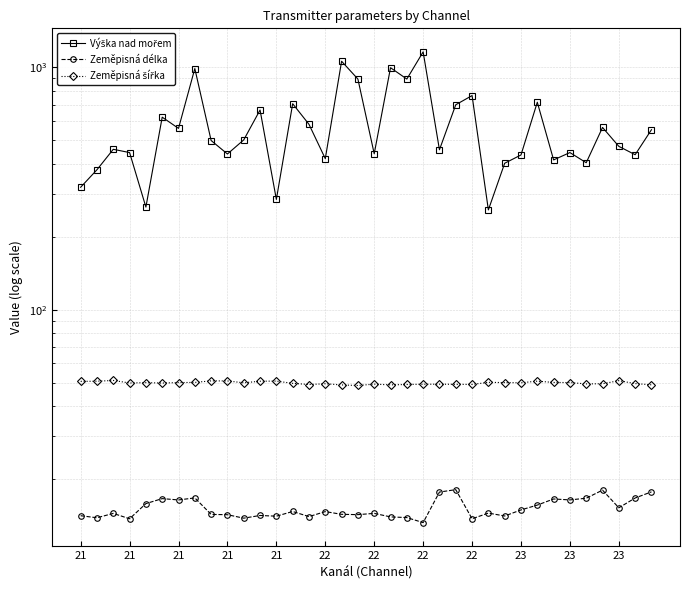

What are all the series names shown in the legend?

Výška nad mořem, Zeměpisná délka, Zeměpisná šířka